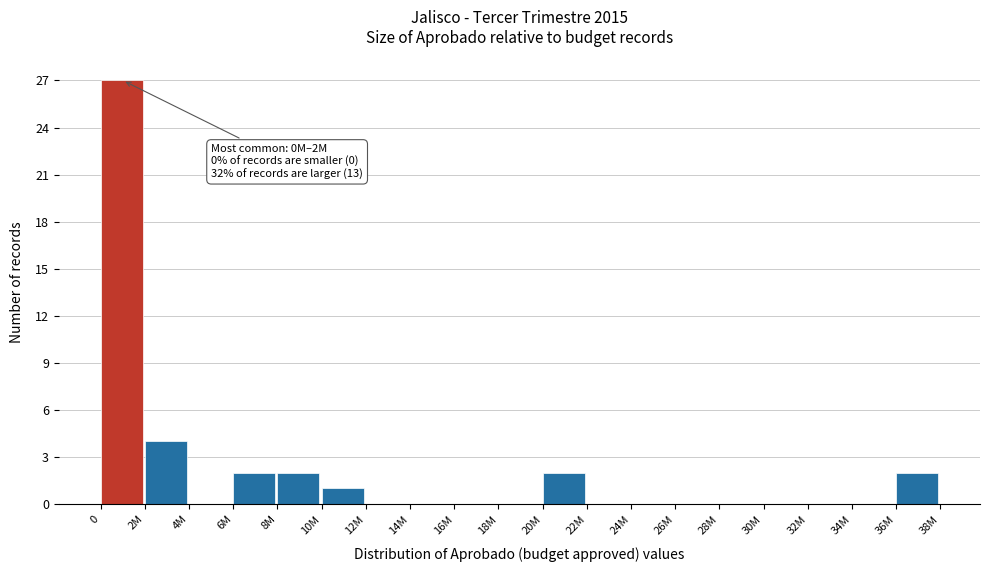

Reading left to right, transcribe all the data shown in this chart.

0=27	2M=4	4M=0	6M=2	8M=2	10M=1	12M=0	14M=0	16M=0	18M=0	20M=2	22M=0	24M=0	26M=0	28M=0	30M=0	32M=0	34M=0	36M=2